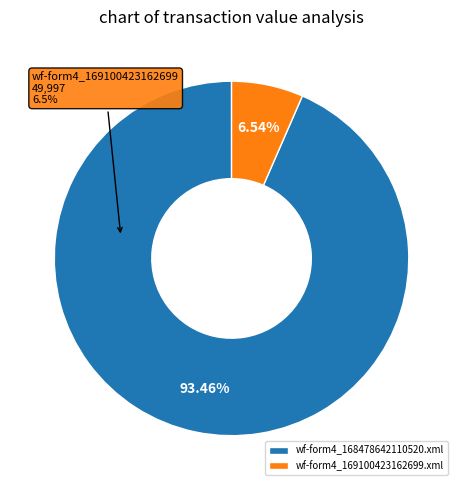

How much of the chart is everything except wf-form4_168478642110520.xml?

6.5%